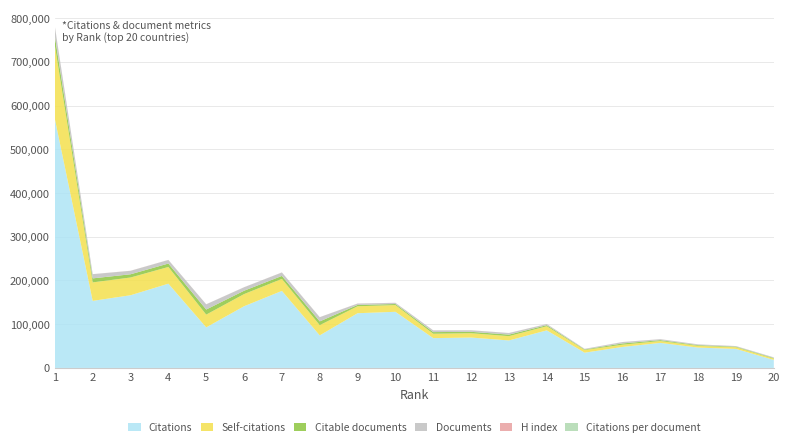

Reading left to right, list all the values displayed in this chart.

H index: 1=214.0	2=115.0	3=141.0	4=143.0	5=87.0	6=115.0	7=145.0	8=88.0	9=158.0	10=163.0	11=85.0	12=96.0	13=83.0	14=120.0	15=80.0	16=90.0	17=98.0	18=95.0	19=97.0	20=58.0
Citations per document: 1=25.4	2=16.0	3=21.0	4=23.8	5=7.8	6=17.9	7=22.5	8=7.7	9=40.4	10=50.5	11=17.4	12=20.3	13=17.4	14=33.6	15=26.5	16=15.3	17=26.9	18=27.9	19=33.9	20=12.4
Citable documents: 1=20972.0	2=9203.0	3=7372.0	4=7853.0	5=11664.0	6=7684.0	7=6834.0	8=8594.0	9=3025.0	10=2484.0	11=3740.0	12=3256.0	13=3499.0	14=2458.0	15=1275.0	16=2884.0	17=2023.0	18=1561.0	19=1243.0	20=1409.0
Documents: 1=22381.0	2=9567.0	3=7906.0	4=8100.0	5=11891.0	6=7892.0	7=7846.0	8=9615.0	9=3101.0	10=2543.0	11=3911.0	12=3427.0	13=3609.0	14=2554.0	15=1315.0	16=3136.0	17=2130.0	18=1668.0	19=1283.0	20=1474.0
Self-citations: 1=167803.0	2=42250.0	3=40591.0	4=38239.0	5=29196.0	6=27800.0	7=27416.0	8=23414.0	9=15896.0	10=15369.0	11=10032.0	12=9894.0	13=9839.0	14=9413.0	15=6105.0	16=5135.0	17=4317.0	18=3993.0	19=3888.0	20=3000.0
Citations: 1=569500.0	2=153383.0	3=166258.0	4=192715.0	5=92760.0	6=141096.0	7=176204.0	8=74448.0	9=125156.0	10=128405.0	11=68177.0	12=69487.0	13=62890.0	14=85947.0	15=34902.0	16=48002.0	17=57270.0	18=46570.0	19=43504.0	20=18220.0